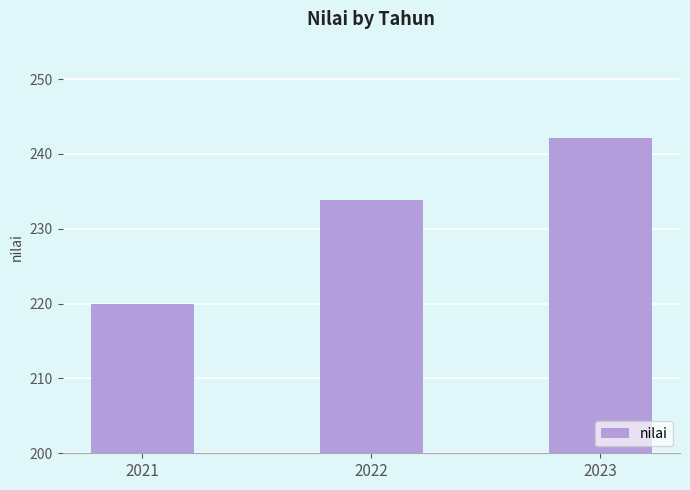

Reading left to right, list all the values displayed in this chart.

220.0	233.8	242.1